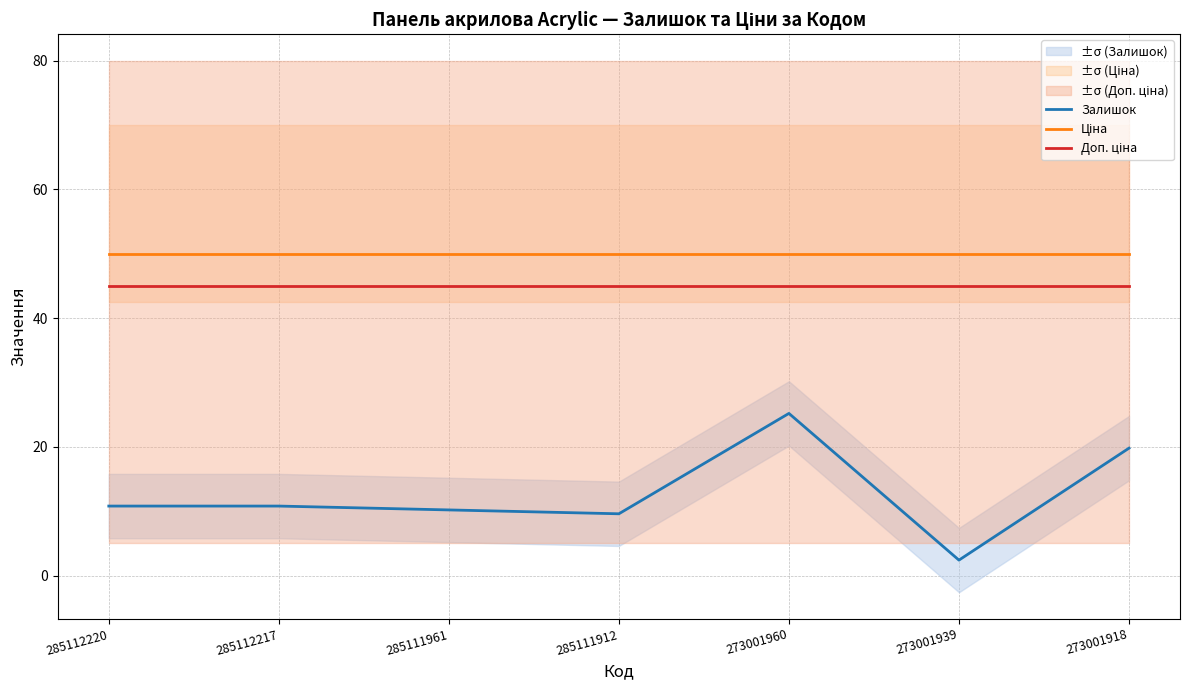

The value of Доп. ціна at 285111961 is 45.0. True or false?

True